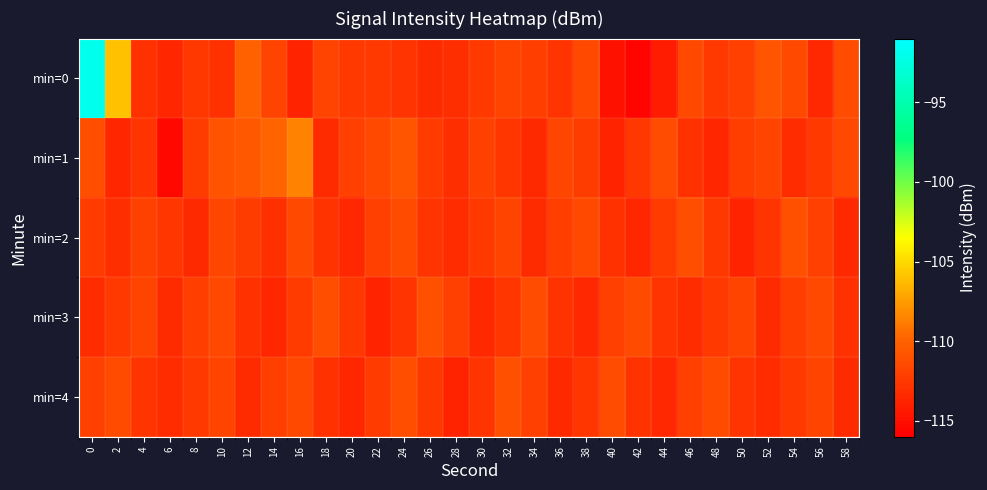

Which category has the lowest value across all series?

42